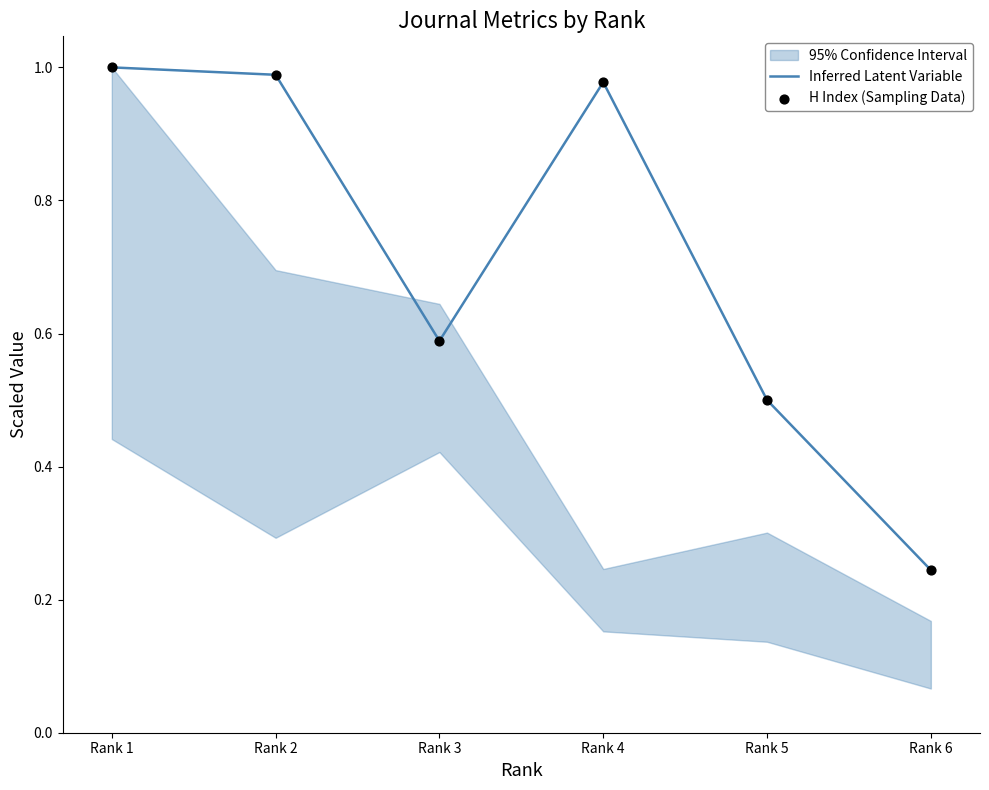

At which category is the sum across all series the highest?

Rank 1